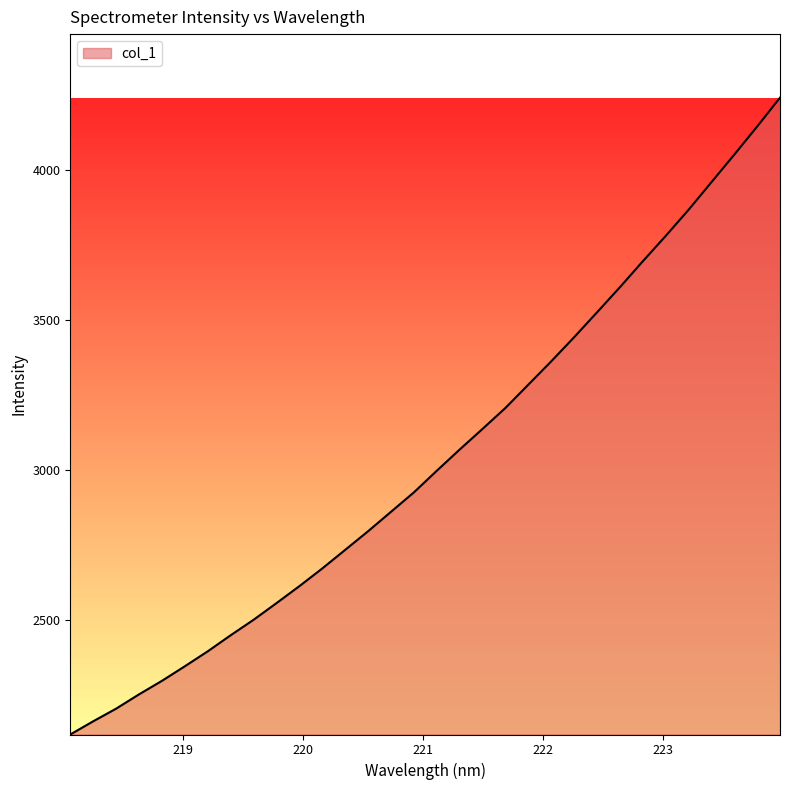

What is the difference between the maximum and minimum values?

2124.2